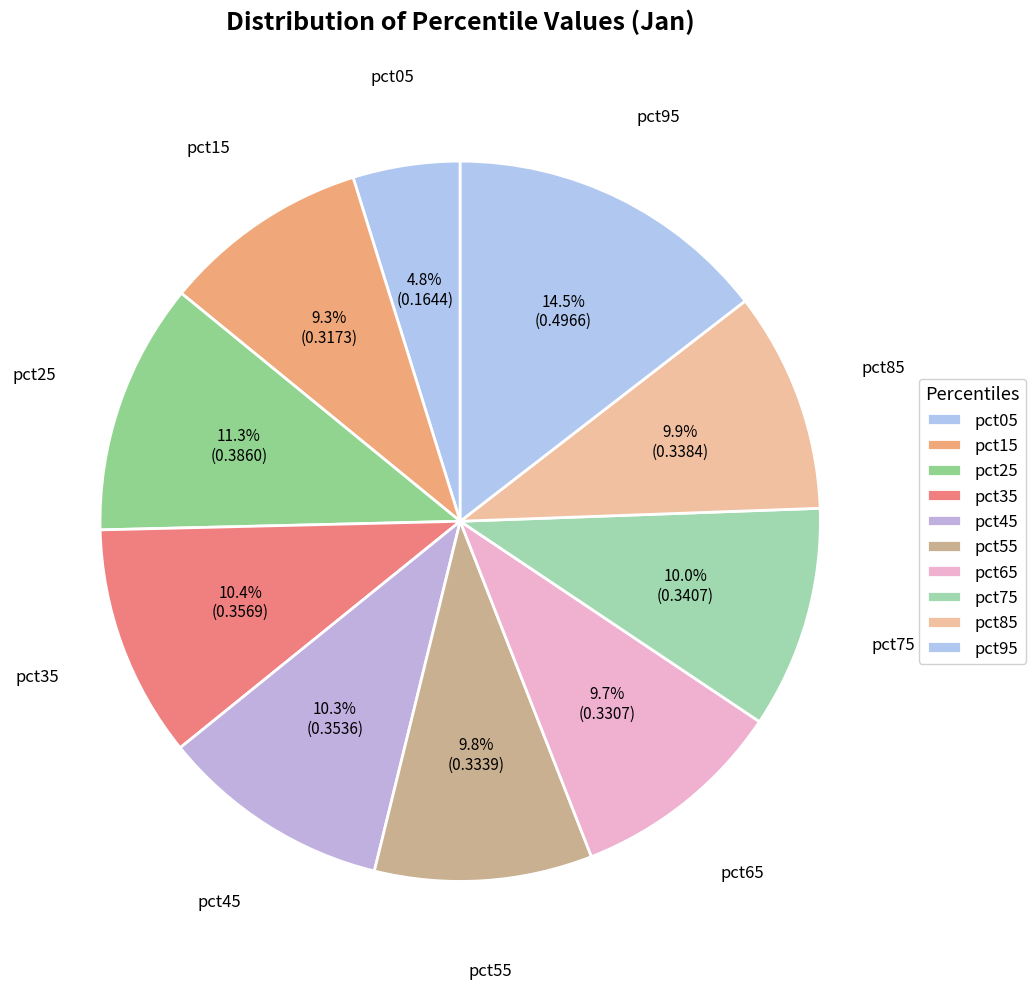

Is it true that pct15 is 9% of the pie?

True